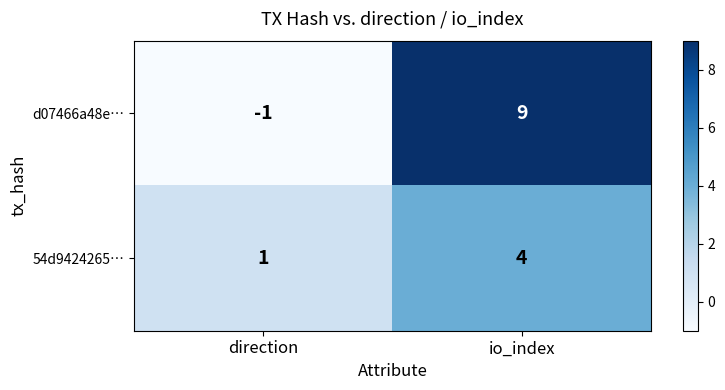

At which category is the sum across all series the highest?

io_index